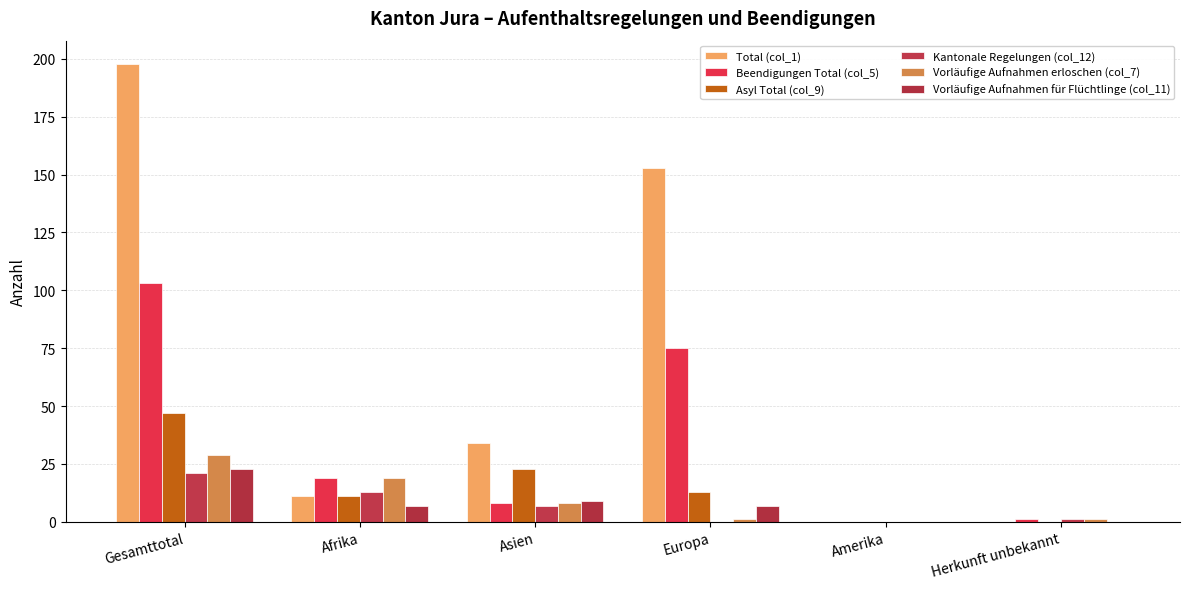

What is the value of the Asyl Total (col_9) bar at the 1st from the left?

47